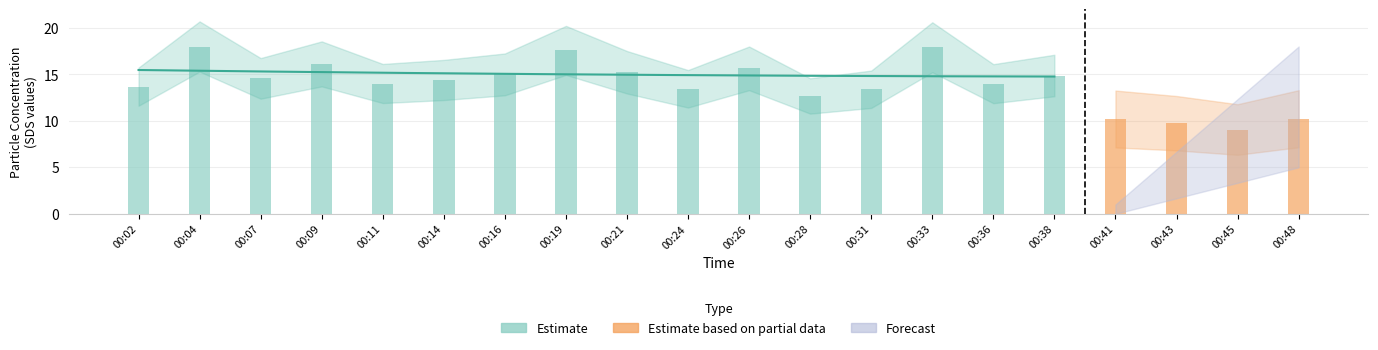

How many groups of bars are there?

20